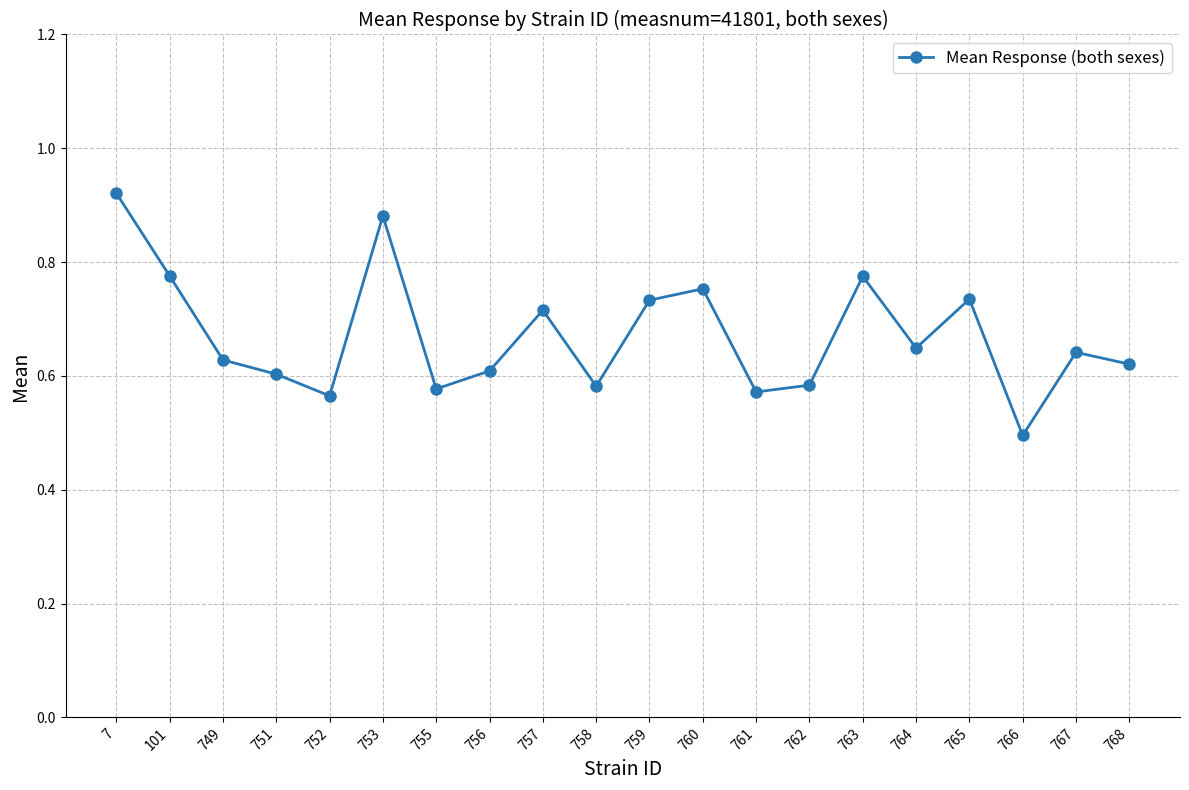

What is the smallest value displayed?

0.5